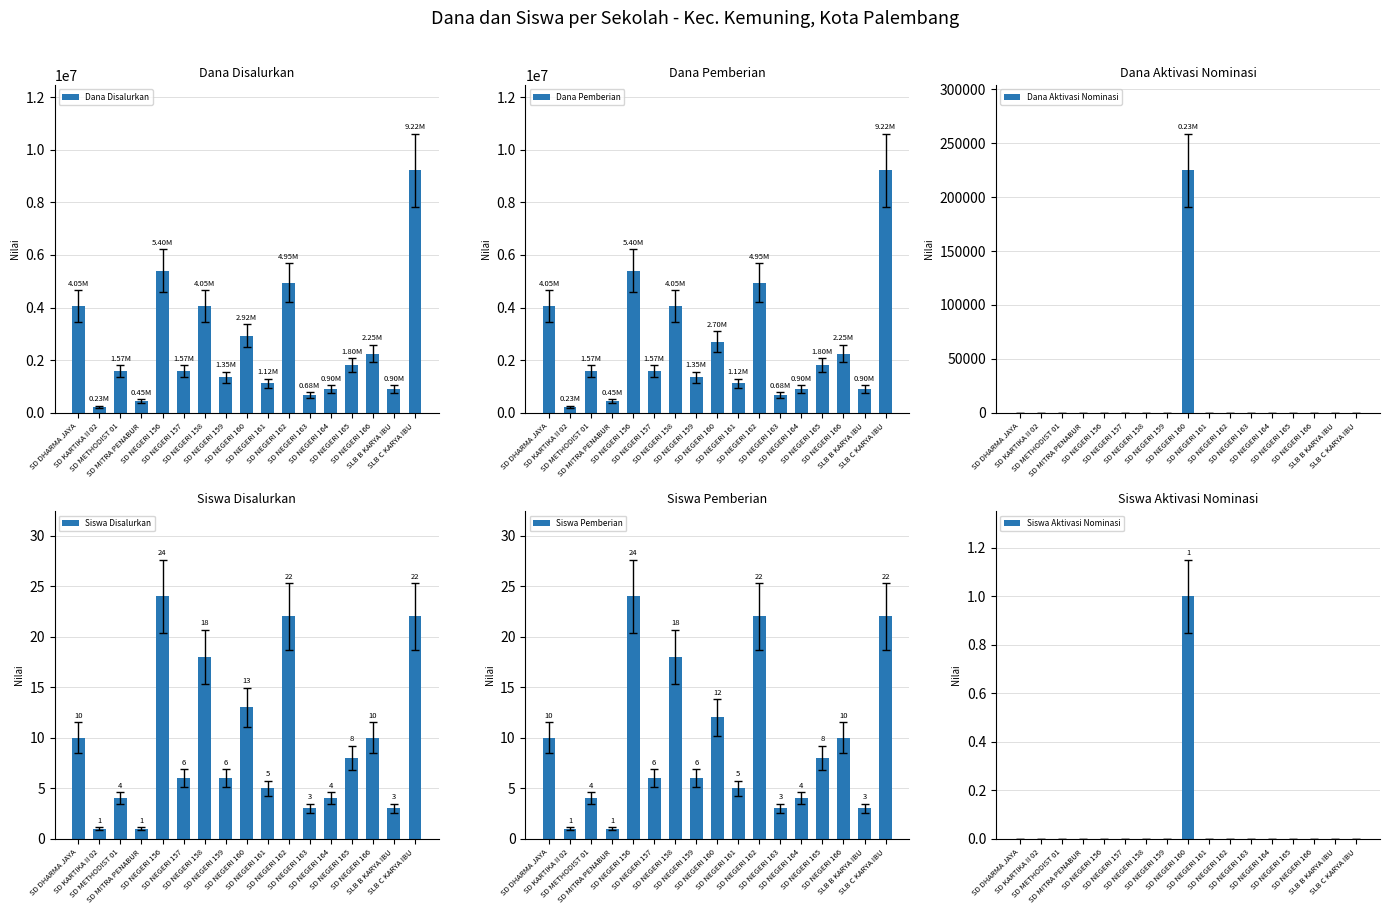

Which has a higher value, SD NEGERI 162 or SD NEGERI 157?

SD NEGERI 162